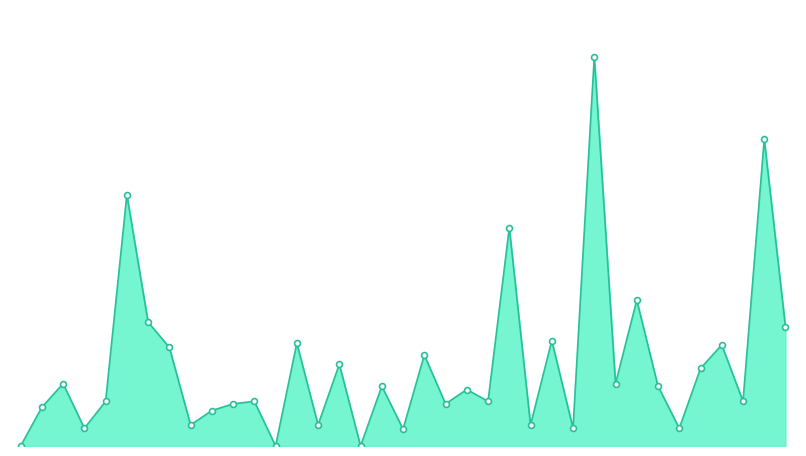

Is this an area chart (filled region under the line)?

Yes